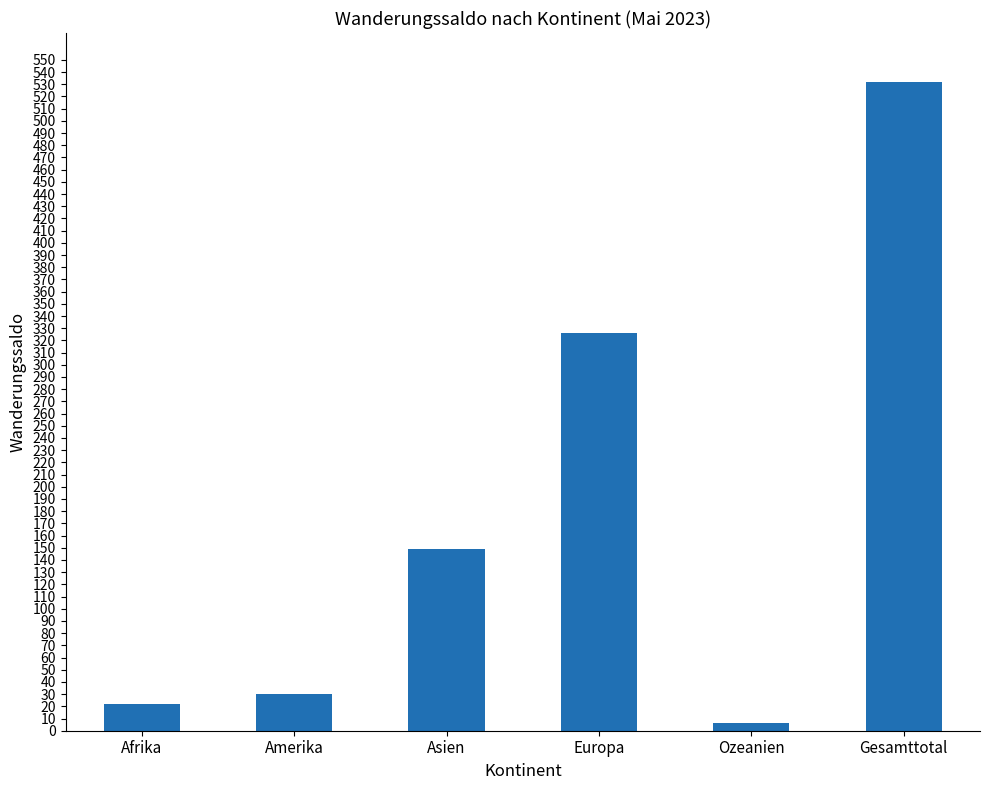

What is the ratio of the value at Afrika to the value at Europa?

0.1